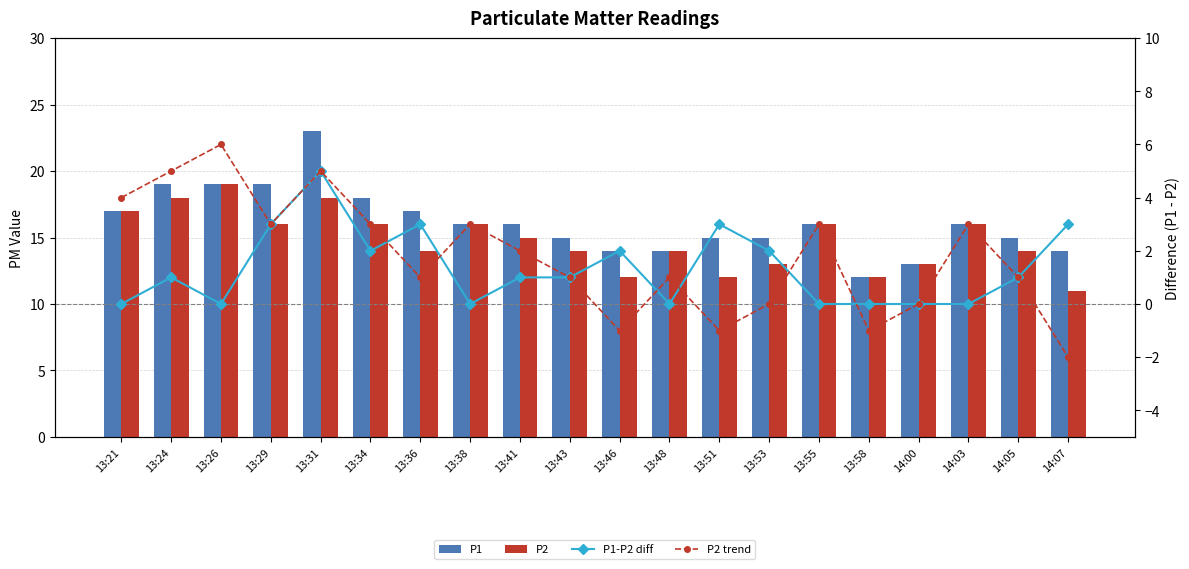

Does the chart contain stacked bars?

No